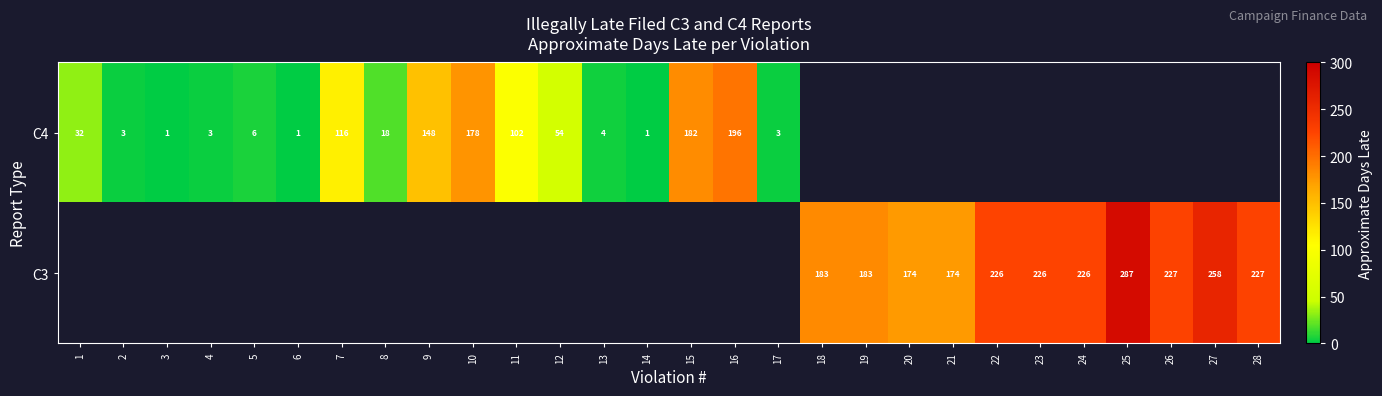

Is it true that C3 equals 508 at 25?

False